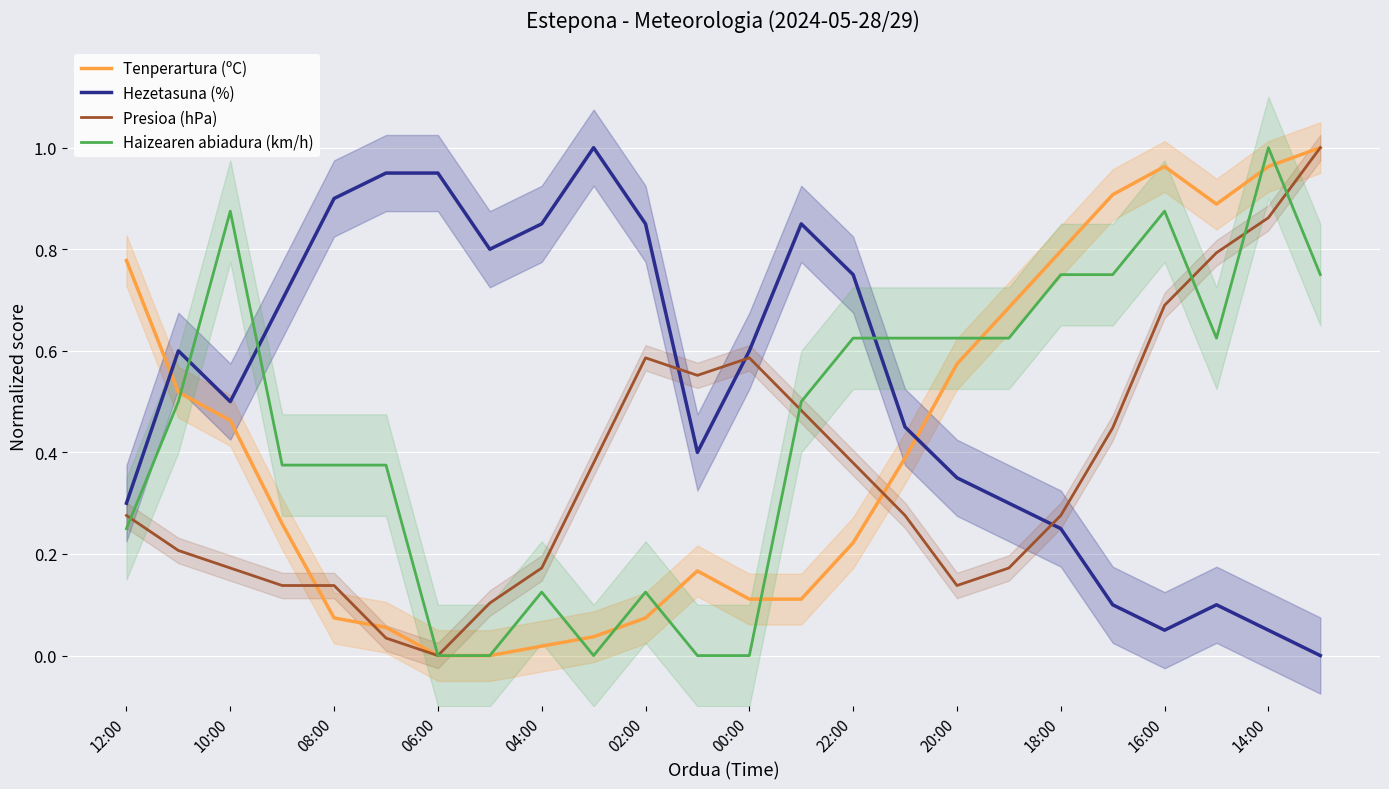

How many intersections are there between Hezetasuna (%) and Haizearen abiadura (km/h)?

3